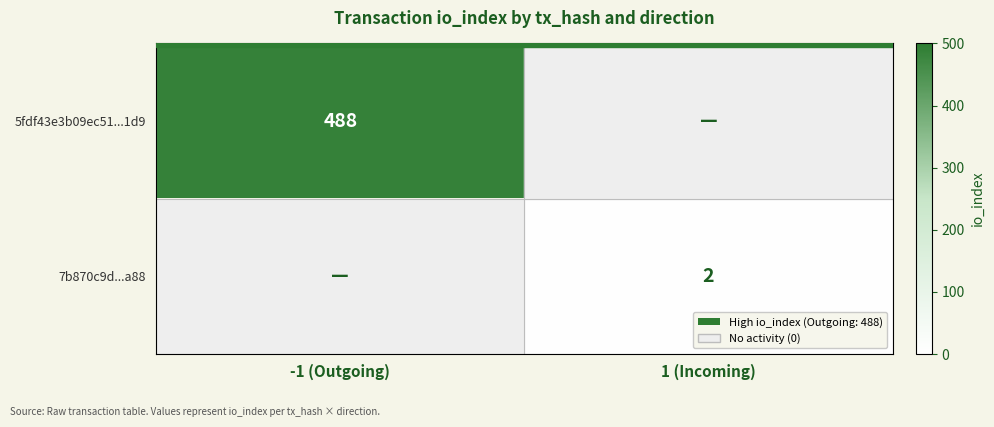

The value of 5fdf43e3b09ec51...1d9 at -1 (Outgoing) is 664. True or false?

False